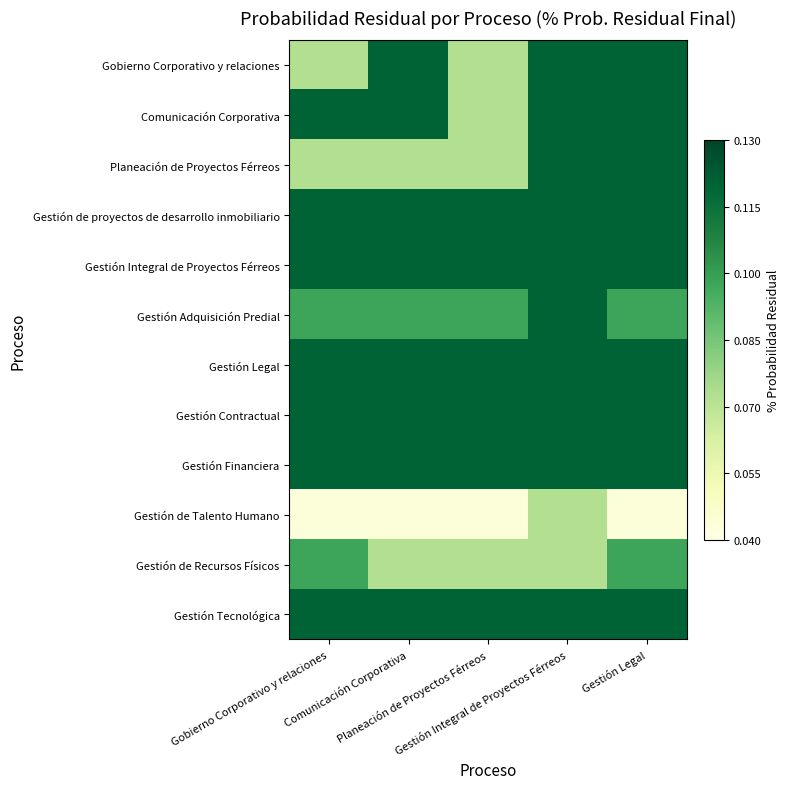

Reading left to right, what are all the values shown in this chart?

Gobierno Corporativo y relaciones: Gobierno Corporativo y relaciones=0.1	Comunicación Corporativa=0.1	Planeación de Proyectos Férreos=0.1	Gestión Integral de Proyectos Férreos=0.1	Gestión Legal=0.1
Comunicación Corporativa: Gobierno Corporativo y relaciones=0.1	Comunicación Corporativa=0.1	Planeación de Proyectos Férreos=0.1	Gestión Integral de Proyectos Férreos=0.1	Gestión Legal=0.1
Planeación de Proyectos Férreos: Gobierno Corporativo y relaciones=0.1	Comunicación Corporativa=0.1	Planeación de Proyectos Férreos=0.1	Gestión Integral de Proyectos Férreos=0.1	Gestión Legal=0.1
Gestión de proyectos de desarrollo inmobiliario: Gobierno Corporativo y relaciones=0.1	Comunicación Corporativa=0.1	Planeación de Proyectos Férreos=0.1	Gestión Integral de Proyectos Férreos=0.1	Gestión Legal=0.1
Gestión Integral de Proyectos Férreos: Gobierno Corporativo y relaciones=0.1	Comunicación Corporativa=0.1	Planeación de Proyectos Férreos=0.1	Gestión Integral de Proyectos Férreos=0.1	Gestión Legal=0.1
Gestión Adquisición Predial: Gobierno Corporativo y relaciones=0.1	Comunicación Corporativa=0.1	Planeación de Proyectos Férreos=0.1	Gestión Integral de Proyectos Férreos=0.1	Gestión Legal=0.1
Gestión Legal: Gobierno Corporativo y relaciones=0.1	Comunicación Corporativa=0.1	Planeación de Proyectos Férreos=0.1	Gestión Integral de Proyectos Férreos=0.1	Gestión Legal=0.1
Gestión Contractual: Gobierno Corporativo y relaciones=0.1	Comunicación Corporativa=0.1	Planeación de Proyectos Férreos=0.1	Gestión Integral de Proyectos Férreos=0.1	Gestión Legal=0.1
Gestión Financiera: Gobierno Corporativo y relaciones=0.1	Comunicación Corporativa=0.1	Planeación de Proyectos Férreos=0.1	Gestión Integral de Proyectos Férreos=0.1	Gestión Legal=0.1
Gestión de Talento Humano: Gobierno Corporativo y relaciones=0.0	Comunicación Corporativa=0.0	Planeación de Proyectos Férreos=0.0	Gestión Integral de Proyectos Férreos=0.1	Gestión Legal=0.0
Gestión de Recursos Físicos: Gobierno Corporativo y relaciones=0.1	Comunicación Corporativa=0.1	Planeación de Proyectos Férreos=0.1	Gestión Integral de Proyectos Férreos=0.1	Gestión Legal=0.1
Gestión Tecnológica: Gobierno Corporativo y relaciones=0.1	Comunicación Corporativa=0.1	Planeación de Proyectos Férreos=0.1	Gestión Integral de Proyectos Férreos=0.1	Gestión Legal=0.1